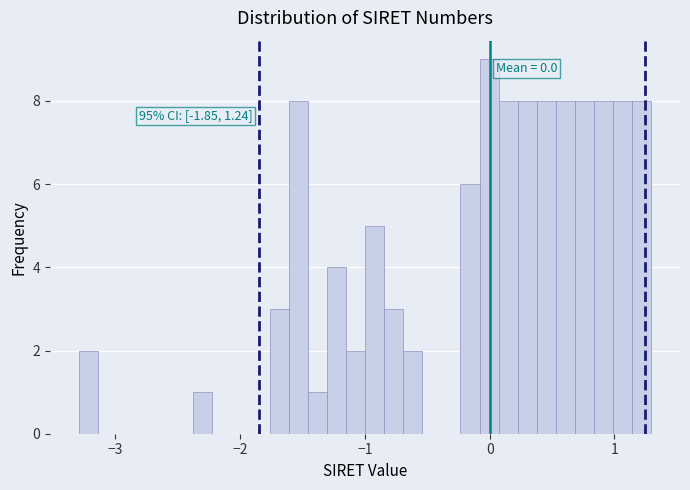

Around what value on the x-axis is the tallest bar? Give the approximate position of its centre, as read against the axis.

0.0